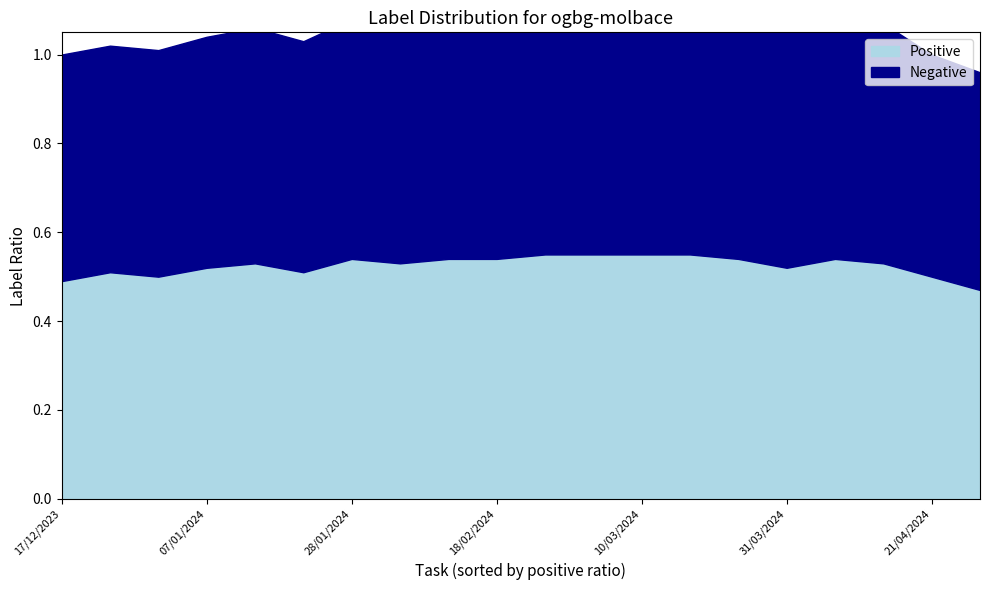

Which series has the largest total across all categories?

Negative